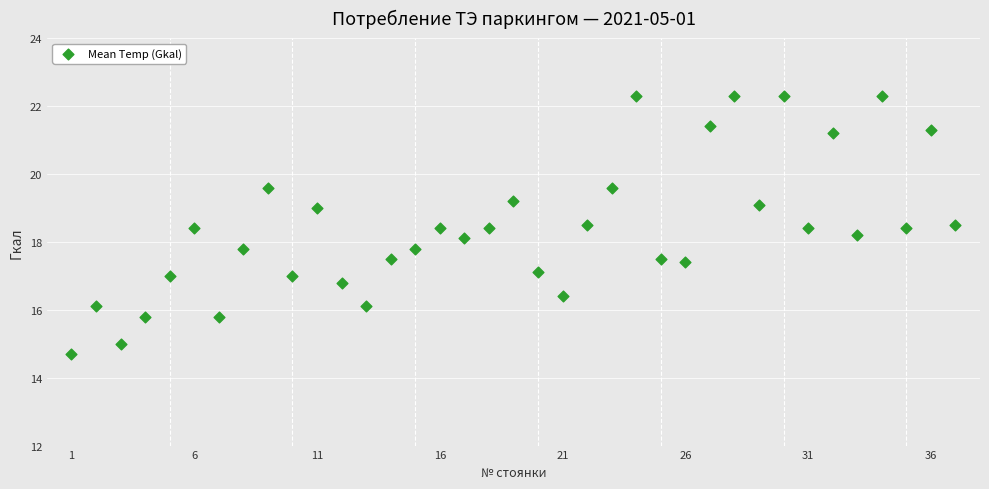

What is the range of Y values (max minus min)?

7.6